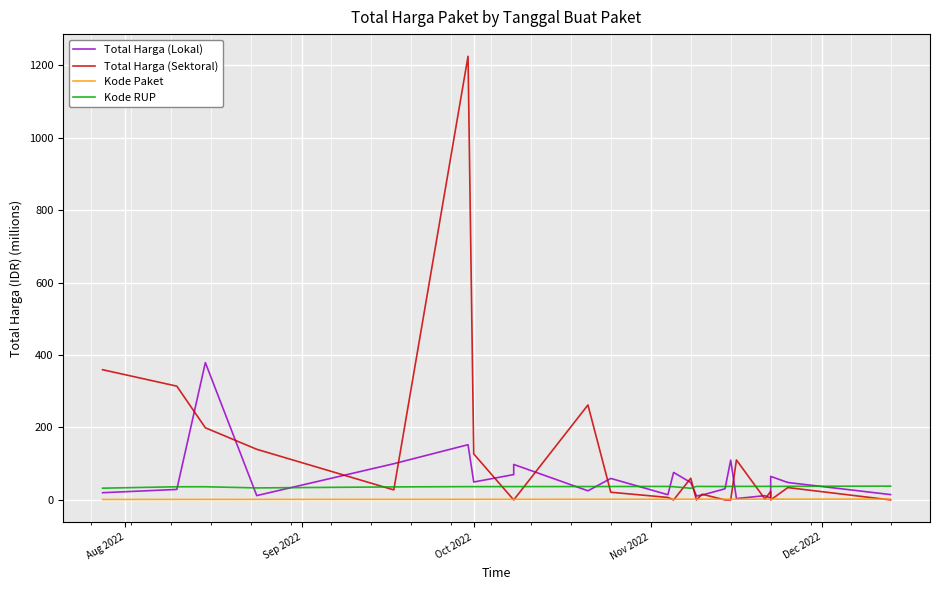

Reading right to left, transcribe all the data shown in this chart.

Total Harga (Lokal): 14.8	48.1	65.0	5.1	11.8	3.8	110.0	30.8	13.4	11.1	48.1	75.9	14.4	59.4	25.2	98.0	70.0	49.5	152.5	100.0	12.0	379.1	29.0	19.9
Total Harga (Sektoral): 0.0	34.1	0.0	23.7	2.4	110.4	0.0	0.0	15.8	0.0	59.9	0.0	6.9	21.2	262.1	0.0	0.0	127.0	1224.7	27.7	139.8	199.2	314.1	359.5
Kode Paket: 2.3	2.2	2.1	2.1	2.1	2.1	2.1	2.0	2.0	2.0	2.0	1.9	1.9	1.8	1.8	1.7	1.7	1.6	1.6	1.5	1.4	1.3	1.3	1.2
Kode RUP: 38.1	37.6	37.1	37.8	37.4	37.4	37.4	37.1	37.2	37.3	32.2	36.6	37.3	37.1	37.0	36.8	36.8	36.8	36.7	36.0	33.2	36.4	36.4	32.5